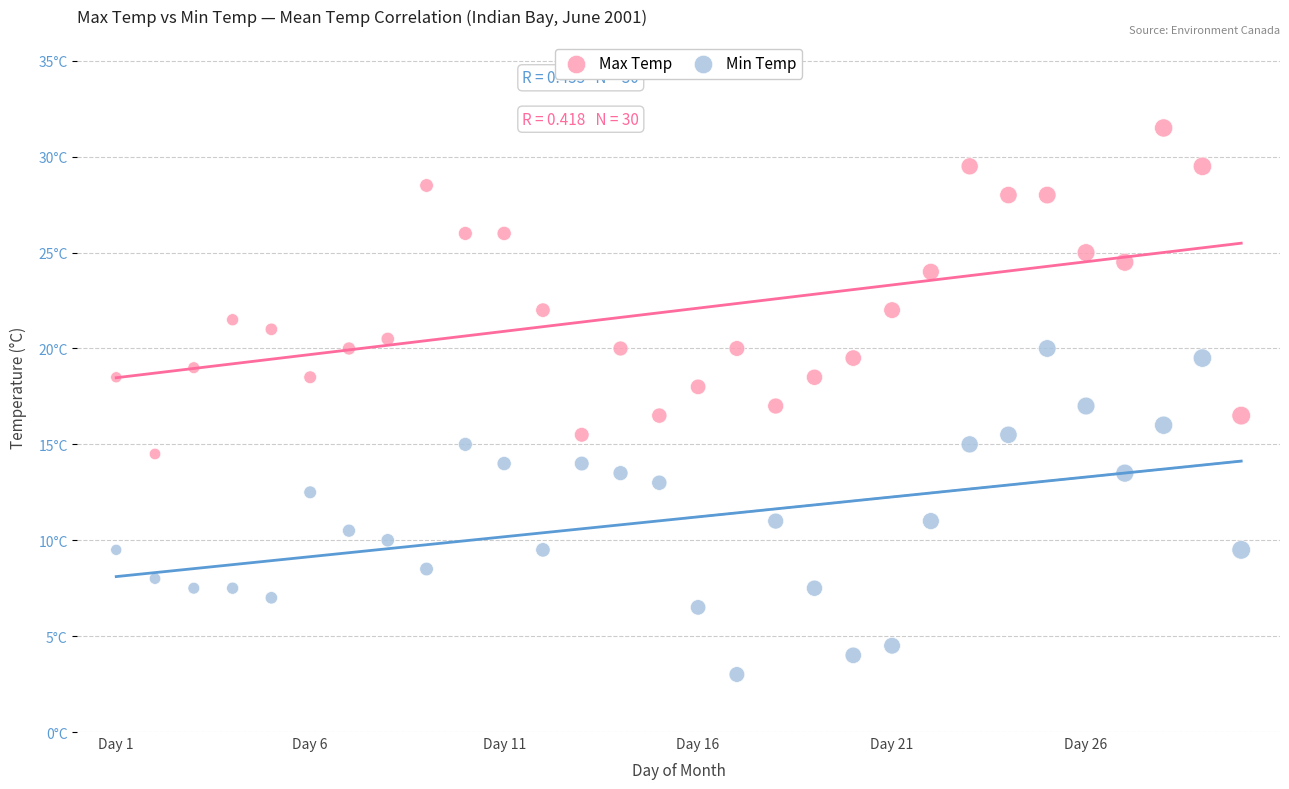

What are all the series names shown in the legend?

Max Temp, Min Temp